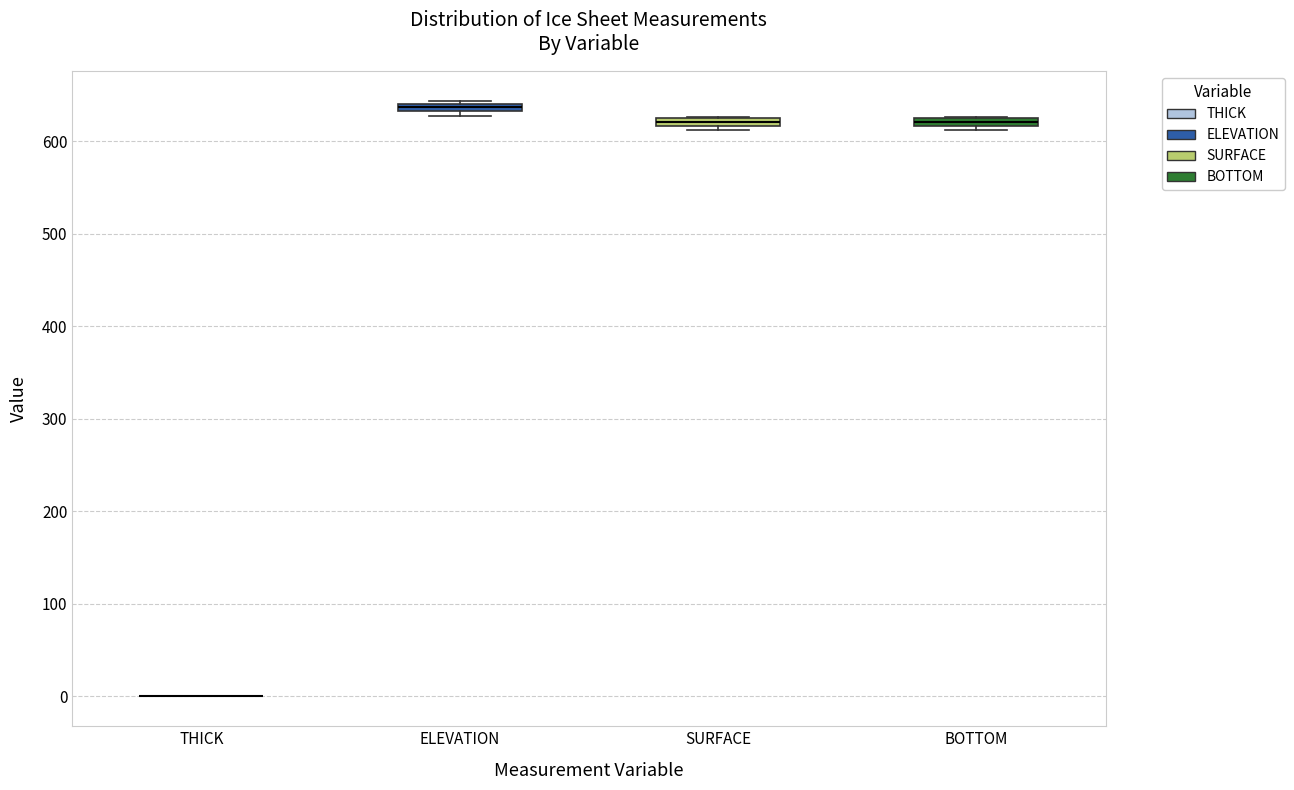

Where is the lower edge of the box for ELEVATION on the y-axis? The values are not printed on the chart, so give them approximately, as read against the axis.

630